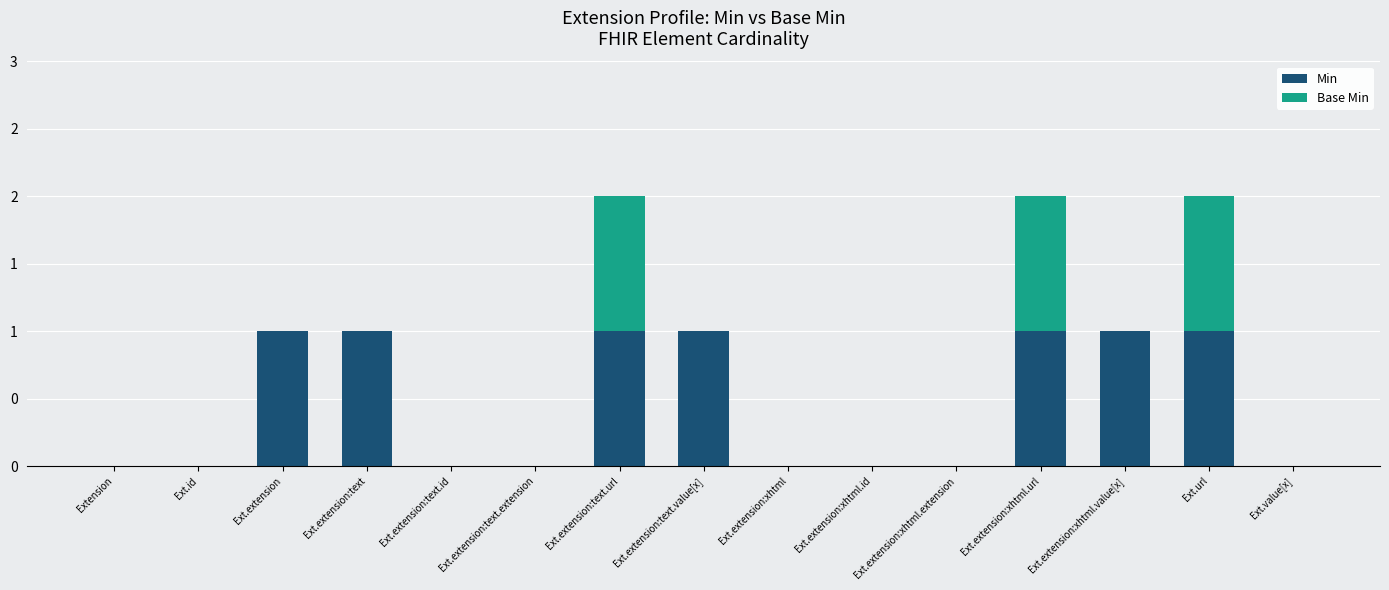

Are the bars grouped side by side (vs. stacked)?

No